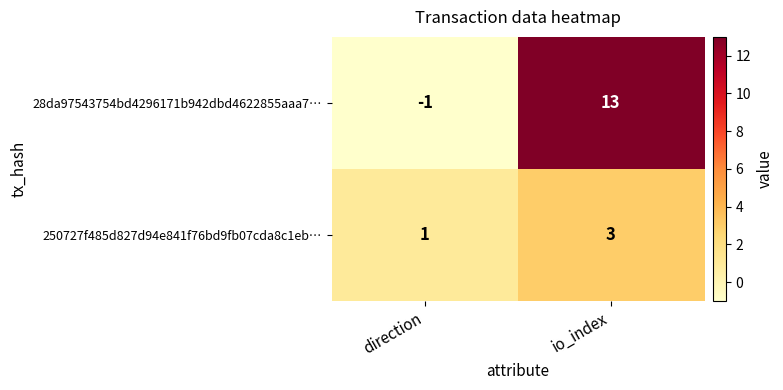

The value of 250727f485d827d94e841f76bd9fb07cda8c1eb… at direction is 1. True or false?

True